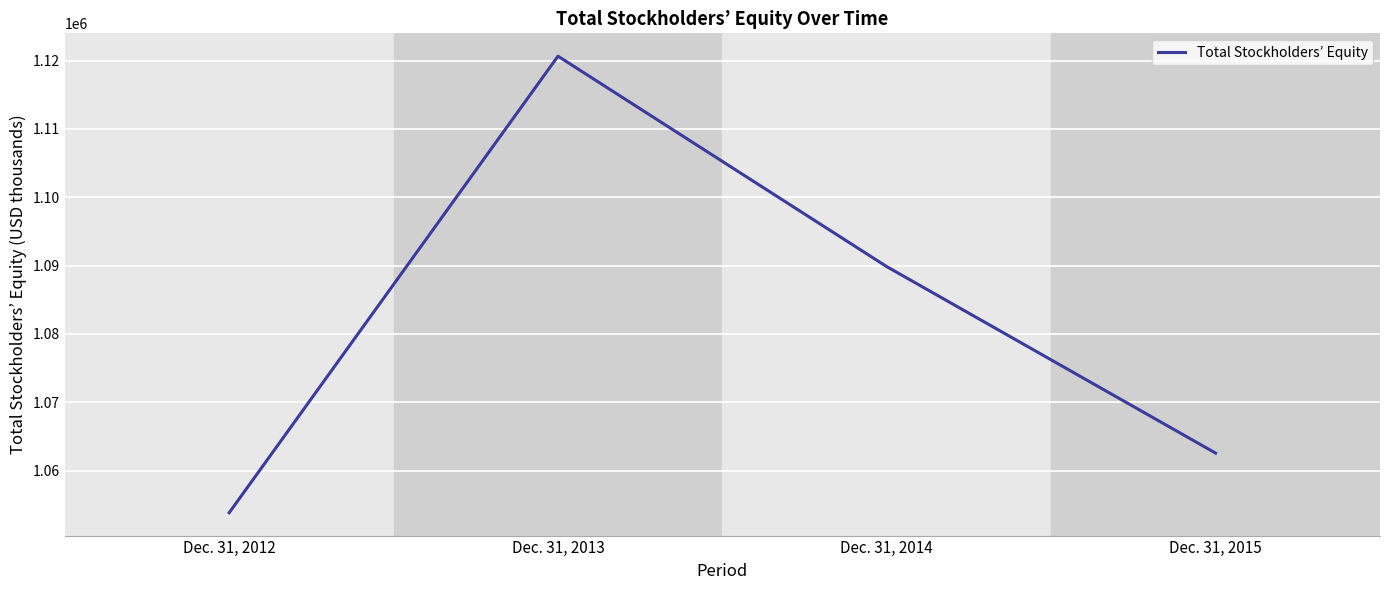

What value does the data have at Dec. 31, 2013?

1120641